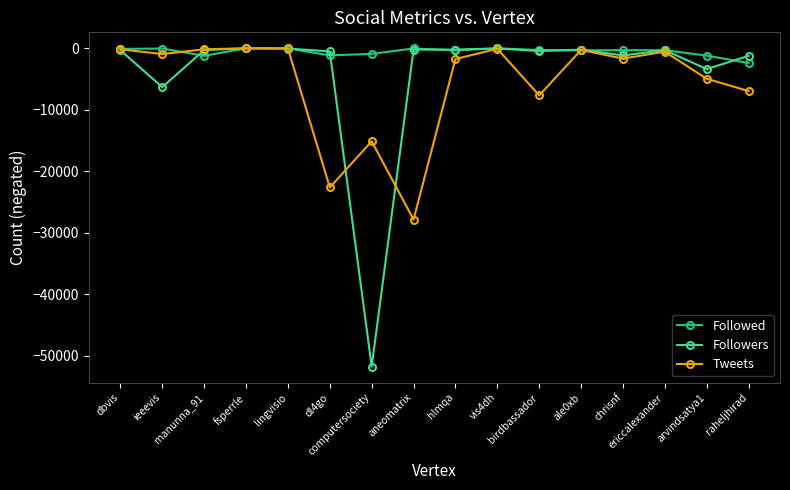

How many lines are shown in the chart?

3